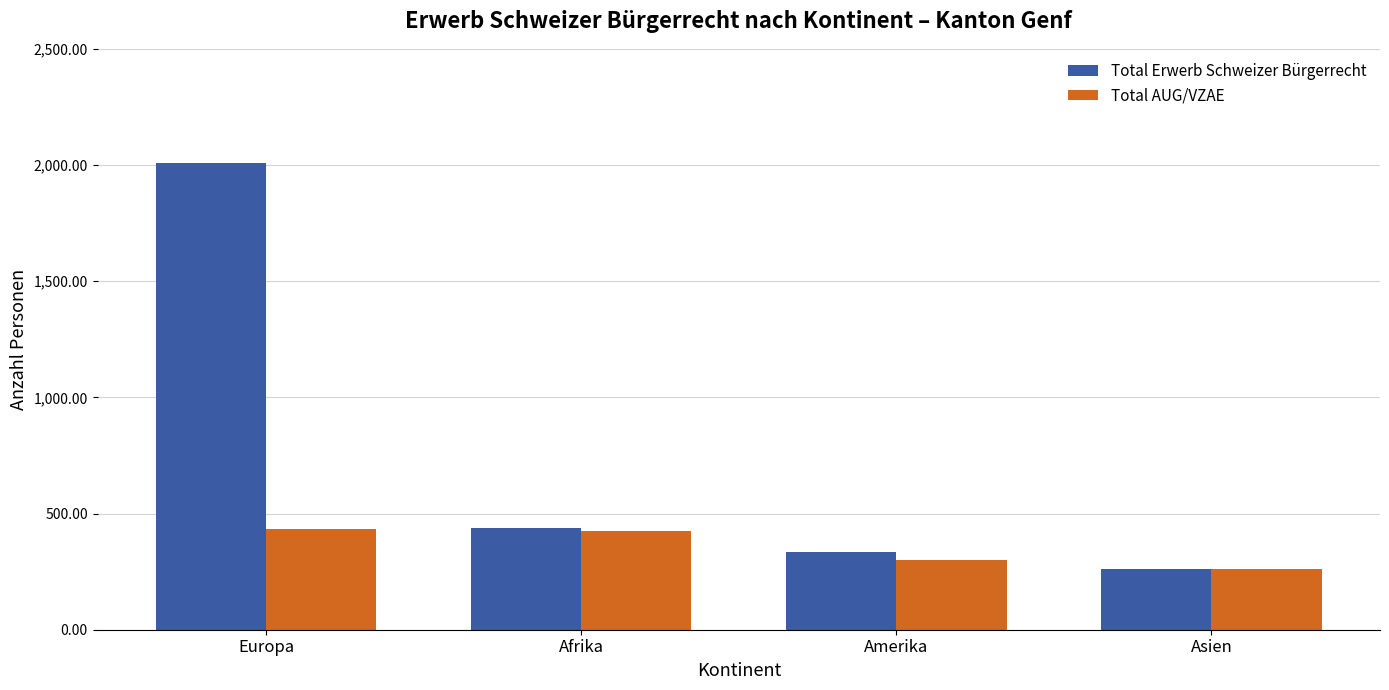

The Total AUG/VZAE series shows 426 at Afrika. True or false?

True